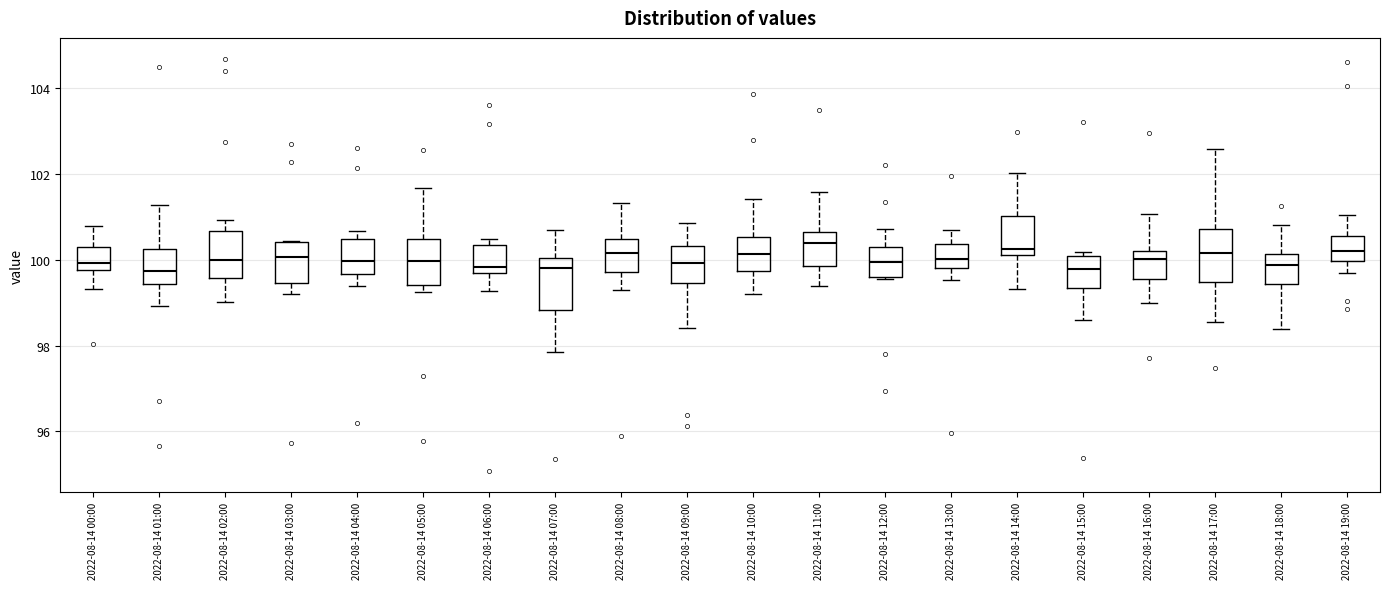

Reading left to right, transcribe this box plot: for each box, give where its median line is, the range the box spans, and where its two whiskers end, as read against the y-axis. The values are not printed on the chart, so give them approximately, as read against the axis.

2022-08-14 00:00: median 100.0, box 99.8 to 100.2, whiskers 99.4 to 100.8
2022-08-14 01:00: median 99.8, box 99.4 to 100.2, whiskers 99.0 to 101.2
2022-08-14 02:00: median 100.0, box 99.6 to 100.6, whiskers 99.0 to 101.0
2022-08-14 03:00: median 100.0, box 99.4 to 100.4, whiskers 99.2 to 100.4
2022-08-14 04:00: median 100.0, box 99.6 to 100.4, whiskers 99.4 to 100.6
2022-08-14 05:00: median 100.0, box 99.4 to 100.4, whiskers 99.2 to 101.6
2022-08-14 06:00: median 99.8, box 99.6 to 100.4, whiskers 99.2 to 100.4 (just above the box's upper edge)
2022-08-14 07:00: median 99.8, box 98.8 to 100.0, whiskers 97.8 to 100.8
2022-08-14 08:00: median 100.2, box 99.8 to 100.4, whiskers 99.2 to 101.4
2022-08-14 09:00: median 100.0, box 99.4 to 100.4, whiskers 98.4 to 100.8
2022-08-14 10:00: median 100.2, box 99.8 to 100.6, whiskers 99.2 to 101.4
2022-08-14 11:00: median 100.4, box 99.8 to 100.6, whiskers 99.4 to 101.6
2022-08-14 12:00: median 100.0, box 99.6 to 100.2, whiskers 99.6 to 100.8
2022-08-14 13:00: median 100.0, box 99.8 to 100.4, whiskers 99.6 to 100.8
2022-08-14 14:00: median 100.2 (just above the box's lower edge), box 100.2 to 101.0, whiskers 99.4 to 102.0
2022-08-14 15:00: median 99.8, box 99.4 to 100.0, whiskers 98.6 to 100.2
2022-08-14 16:00: median 100.0, box 99.6 to 100.2, whiskers 99.0 to 101.0
2022-08-14 17:00: median 100.2, box 99.4 to 100.8, whiskers 98.6 to 102.6
2022-08-14 18:00: median 99.8, box 99.4 to 100.2, whiskers 98.4 to 100.8
2022-08-14 19:00: median 100.2, box 100.0 to 100.6, whiskers 99.6 to 101.0